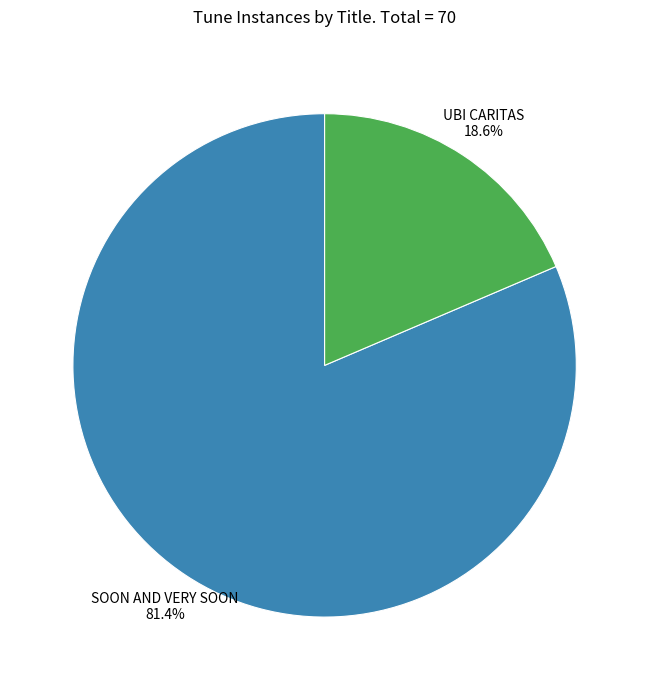

How many segments does this pie chart have?

2